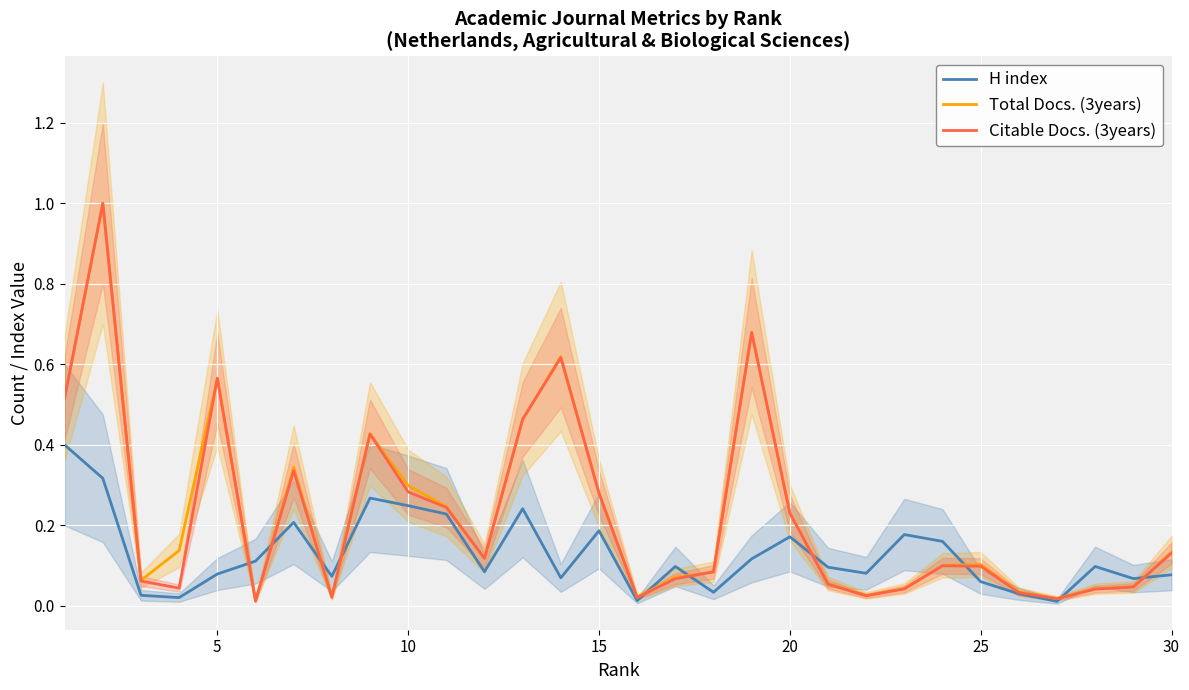

What is the difference between the maximum and minimum values in the H index series?

0.4